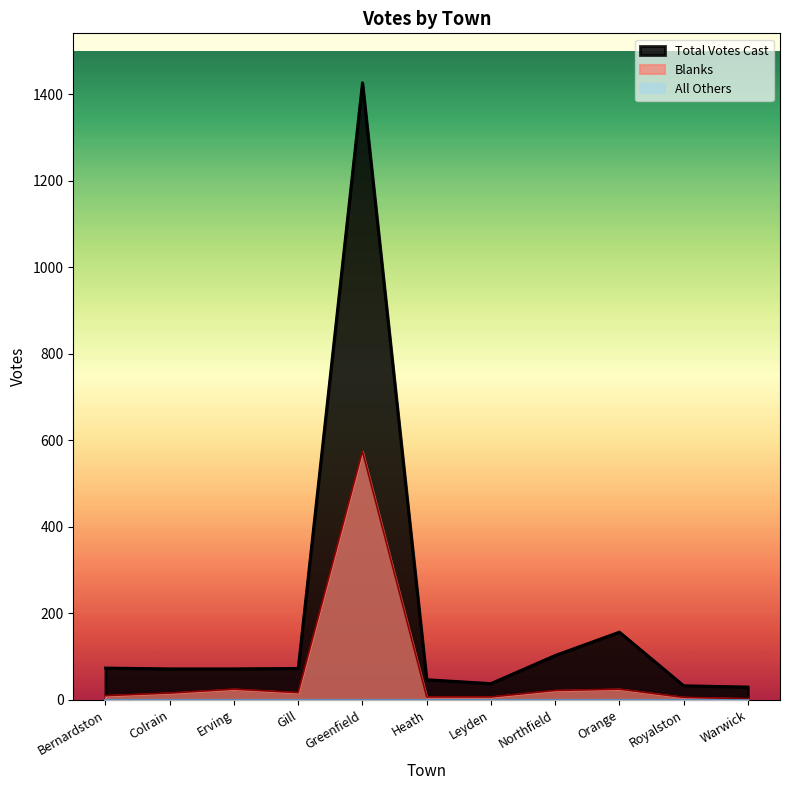

What is the label of the 5th point from the right?

Leyden